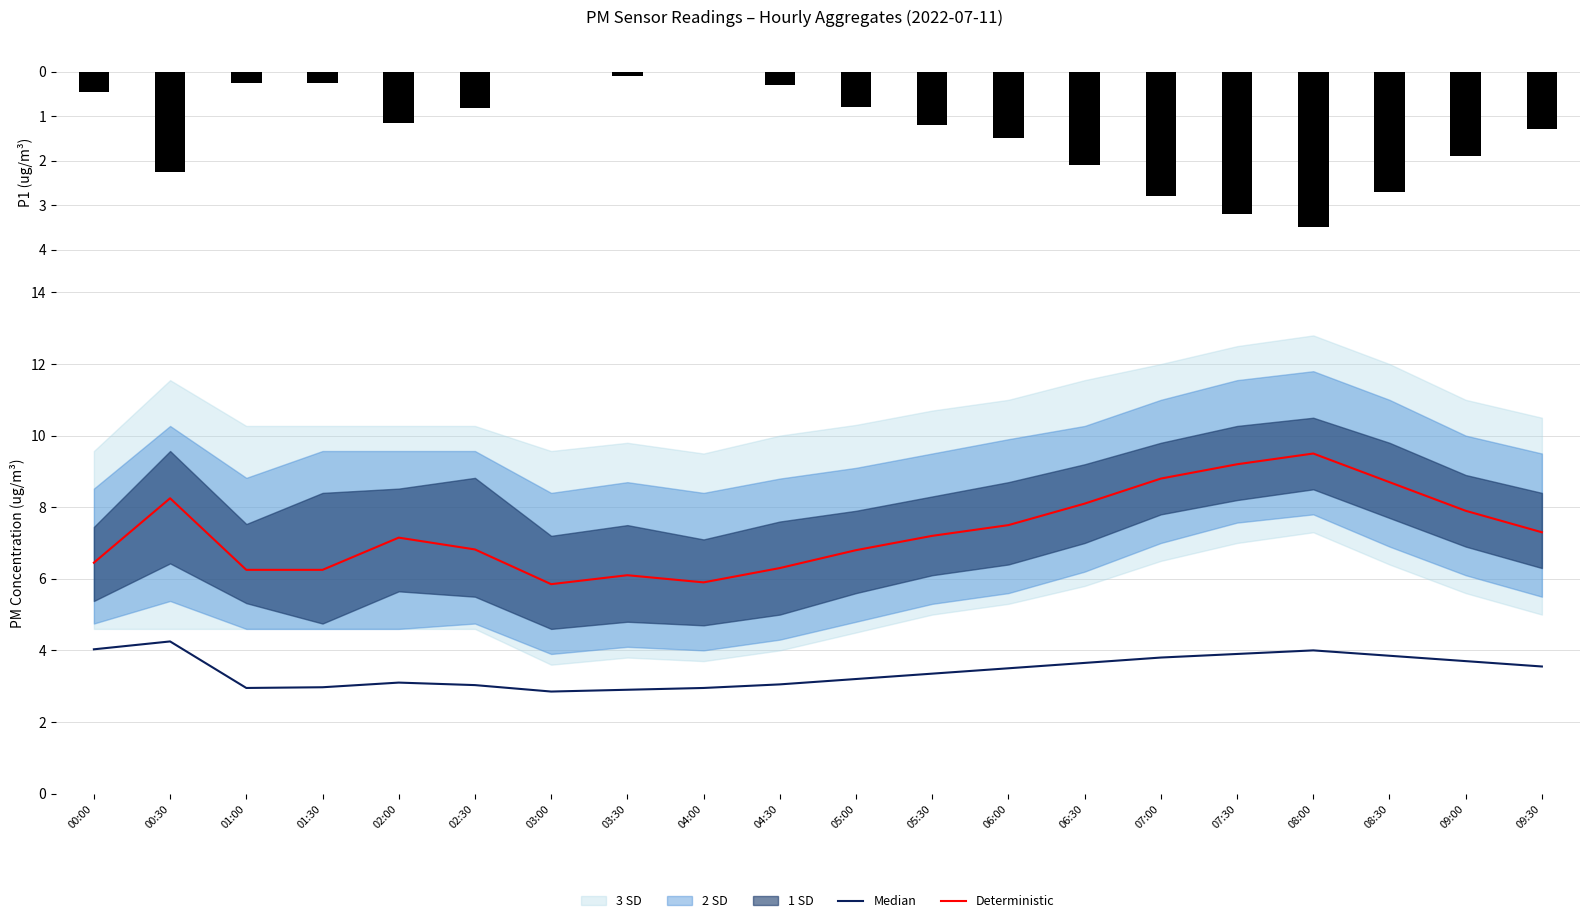

How many values in the Deterministic series are below 7?

9